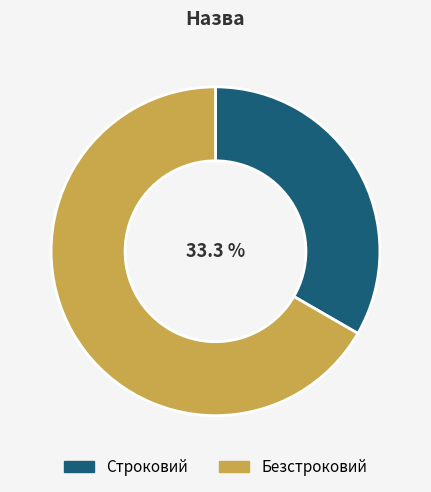

What is the smallest slice in the pie chart?

Строковий